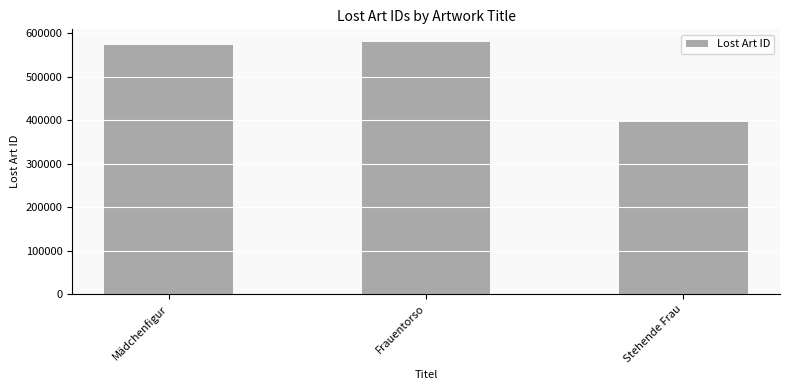

Reading left to right, list all the values displayed in this chart.

Mädchenfigur=573702	Frauentorso=580179	Stehende Frau=396473